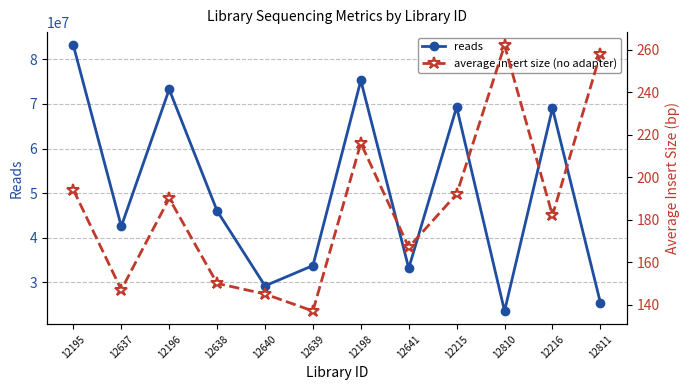

Does the chart have visible grid lines?

Yes